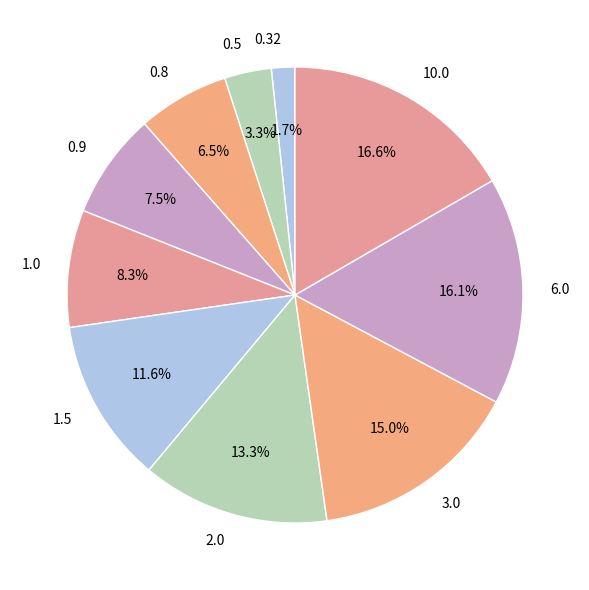

To the nearest percent, what portion does 0.5 represent?

3%